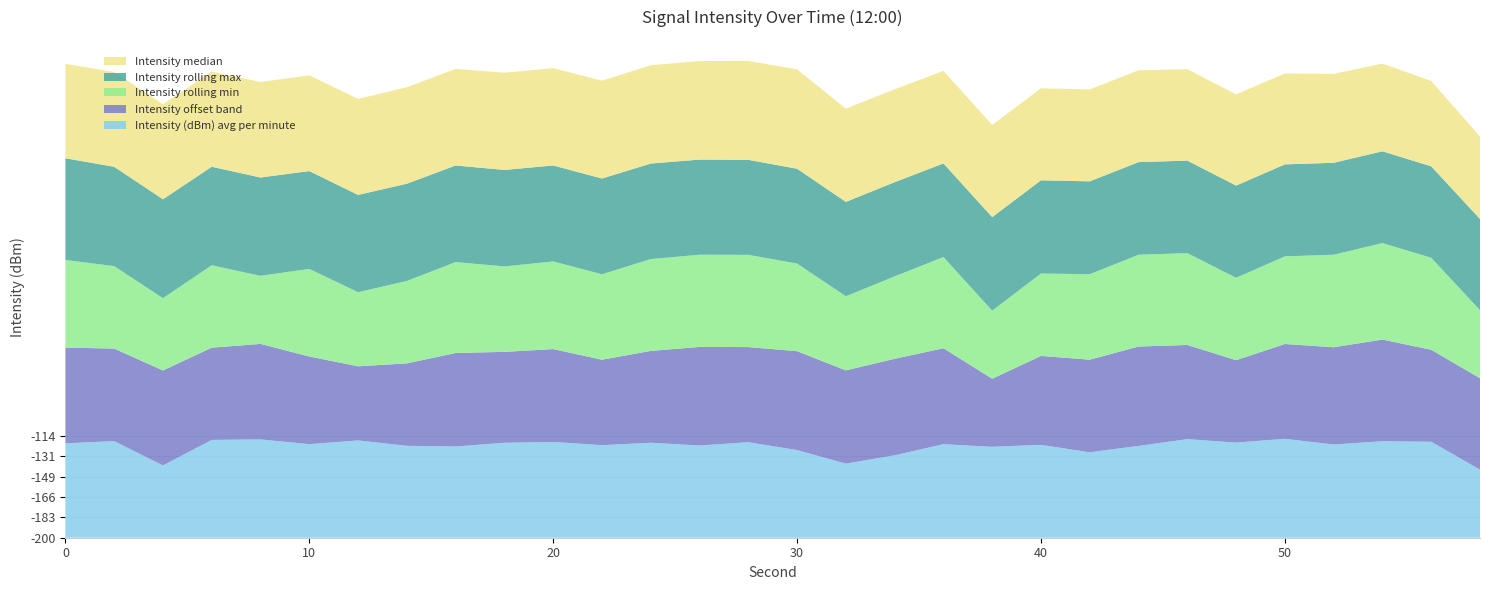

Reading left to right, list all the values displayed in this chart.

Intensity (dBm) avg per minute: 0=-120.4	2=-118.5	4=-139.0	6=-117.5	8=-117.1	10=-121.1	12=-118.0	14=-122.5	16=-123.1	18=-119.9	20=-119.2	22=-122.0	24=-119.9	26=-122.2	28=-119.4	30=-126.1	32=-137.5	34=-130.5	36=-121.1	38=-123.3	40=-121.7	42=-127.9	44=-122.6	46=-116.9	48=-119.8	50=-116.6	52=-121.4	54=-118.6	56=-119.1	58=-142.6
Intensity offset band: 0=-119.2	2=-122.0	4=-119.9	6=-122.2	8=-119.4	10=-126.1	12=-137.5	14=-130.5	16=-121.1	18=-123.3	20=-121.7	22=-127.9	24=-122.6	26=-116.9	28=-119.8	30=-116.6	32=-121.4	34=-118.6	36=-119.1	38=-142.6	40=-125.0	42=-121.9	44=-116.2	46=-120.6	48=-130.5	50=-120.0	52=-118.0	54=-114.3	56=-122.4	58=-122.9
Intensity rolling min: 0=-126.1	2=-130.5	4=-139.0	6=-130.5	8=-142.6	10=-126.1	12=-137.5	14=-130.5	16=-123.3	18=-127.9	20=-126.1	22=-127.9	24=-122.6	26=-122.2	28=-122.2	30=-126.1	32=-137.5	34=-130.5	36=-123.1	38=-142.6	40=-130.5	42=-127.9	44=-122.6	46=-122.6	48=-130.5	50=-126.1	52=-122.0	54=-118.6	56=-122.4	58=-142.6
Intensity rolling max: 0=-114.3	2=-116.2	4=-116.6	6=-116.9	8=-117.1	10=-117.5	12=-118.0	14=-118.0	16=-118.5	18=-118.6	20=-119.1	22=-119.2	24=-119.4	26=-119.8	28=-119.9	30=-120.0	32=-120.4	34=-120.6	36=-121.1	38=-121.1	40=-121.4	42=-121.7	44=-121.9	46=-122.0	48=-122.2	50=-122.4	52=-122.5	54=-122.6	56=-122.9	58=-123.1
Intensity median: 0=-120.4	2=-120.0	4=-119.9	6=-119.8	8=-119.4	10=-119.2	12=-119.1	14=-118.6	16=-118.5	18=-118.0	20=-118.0	22=-117.5	24=-117.1	26=-116.9	28=-116.6	30=-116.2	32=-121.4	34=-121.7	36=-121.9	38=-122.2	40=-122.4	42=-122.5	44=-122.6	46=-122.9	48=-123.1	50=-123.3	52=-125.0	54=-126.1	56=-127.9	58=-130.5